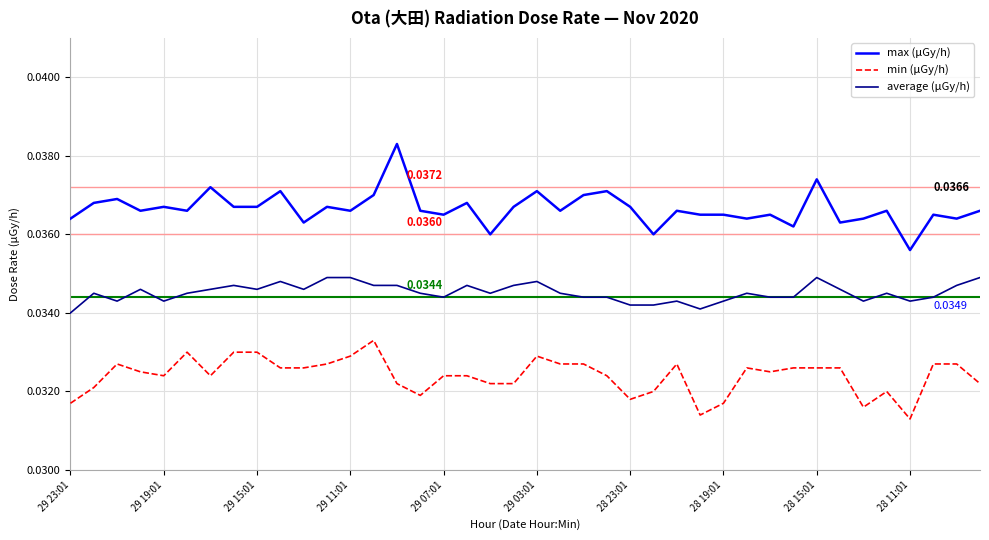

True or false: average (μGy/h) and min (μGy/h) intersect in this chart.

False